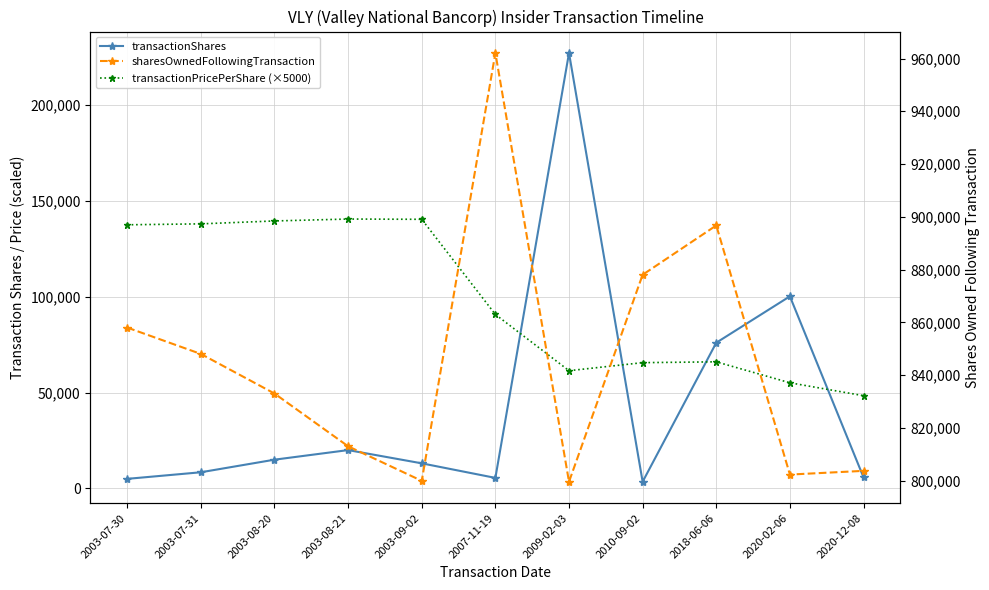

At which label is transactionPricePerShare (×5000) closest to 94436?

2007-11-19